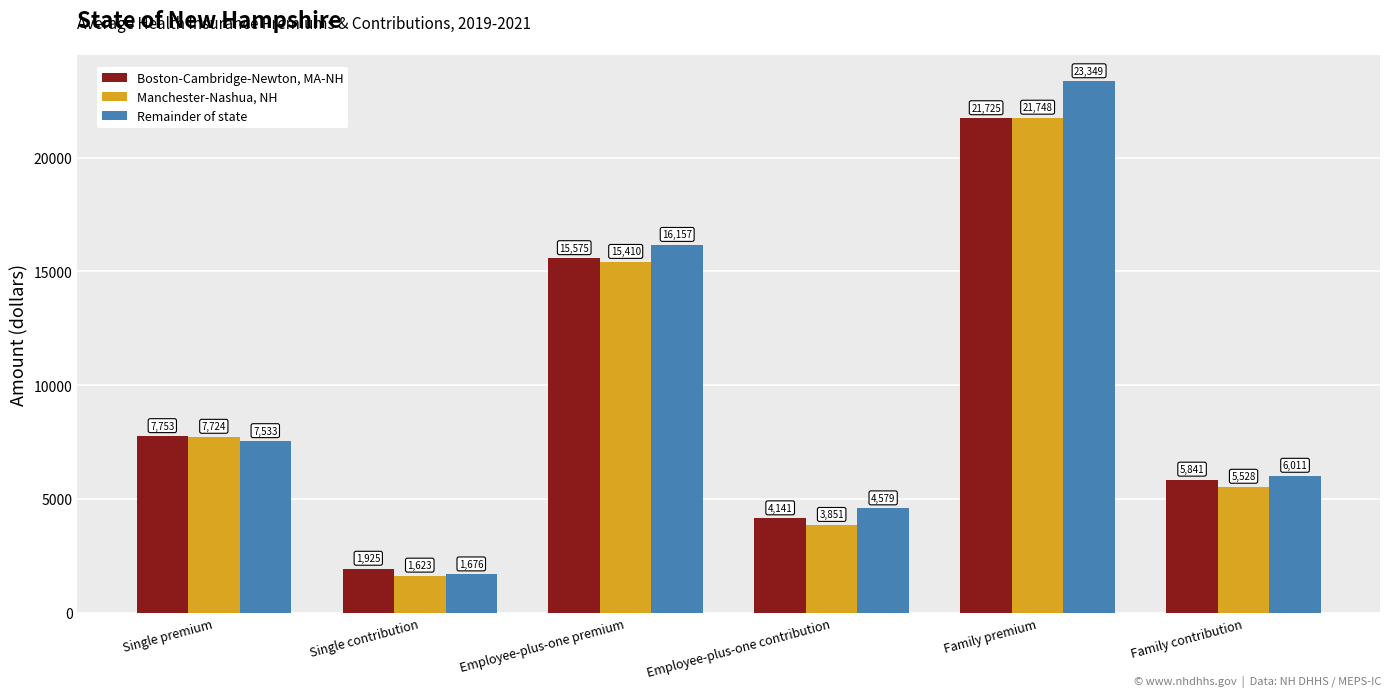

Rank the series at Family premium from lowest to highest value.

Boston-Cambridge-Newton, MA-NH, Manchester-Nashua, NH, Remainder of state